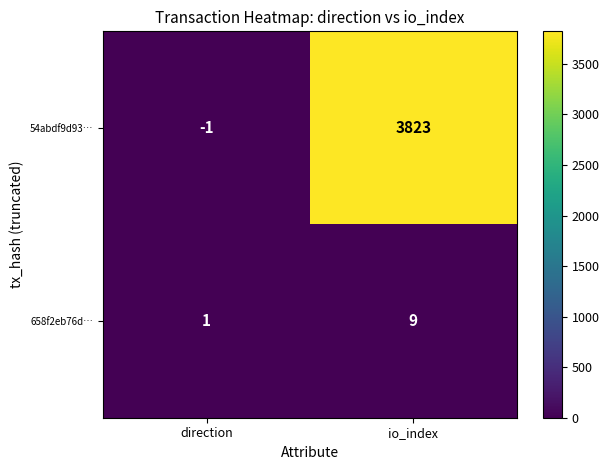

Where is 658f2eb76d… nearest to the value 5?

direction